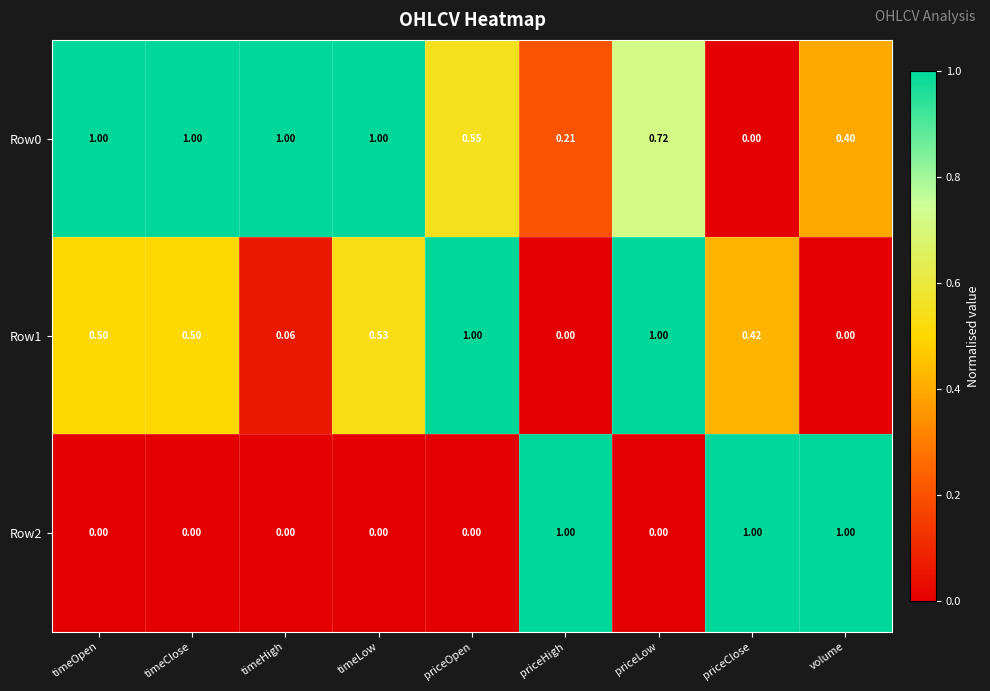

At which category is the sum across all series the highest?

priceLow